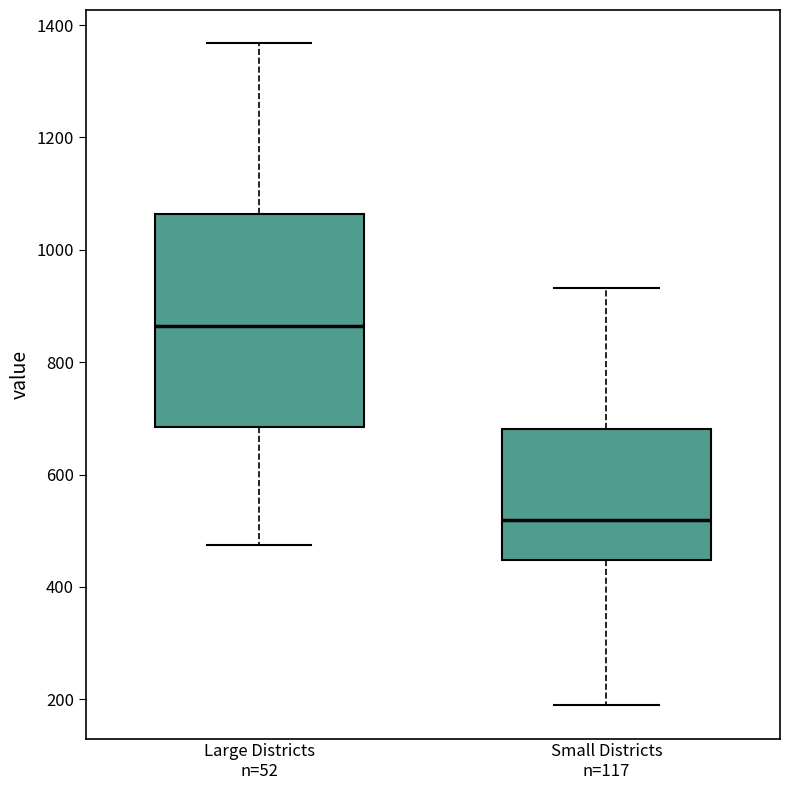

Which box has the lowest median line?

Small Districts n=117